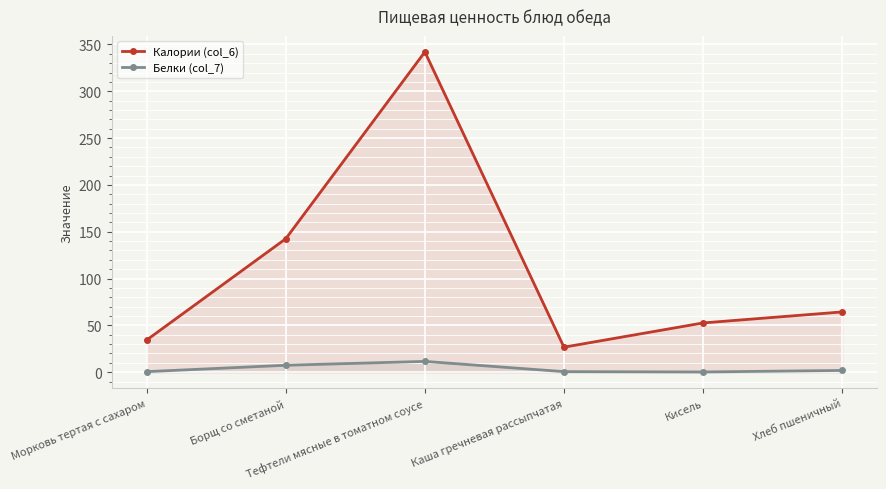

In Калории (col_6), how many points are higher than both neighbors (excluding endpoints)?

1